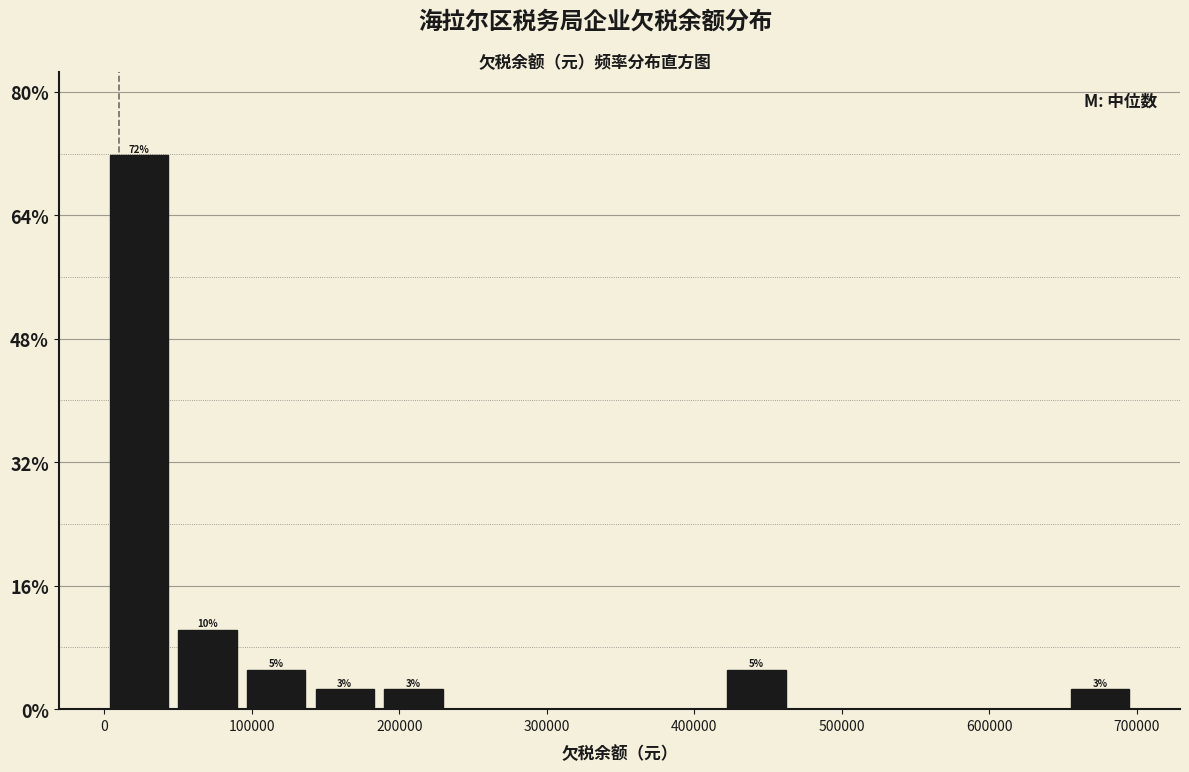

Over which range of the x-axis is the bar tallest?

0 to 50000